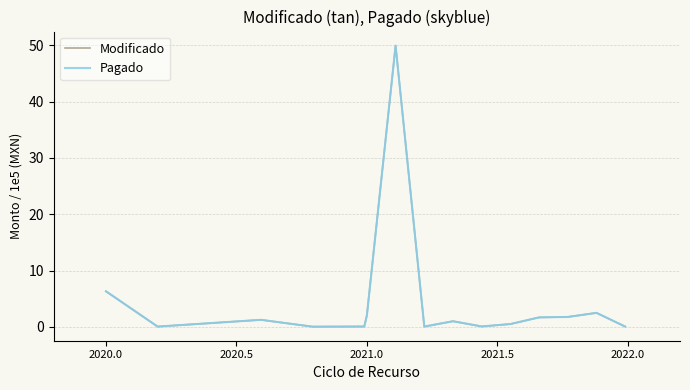

What is the highest value of the Pagado series?

50.0